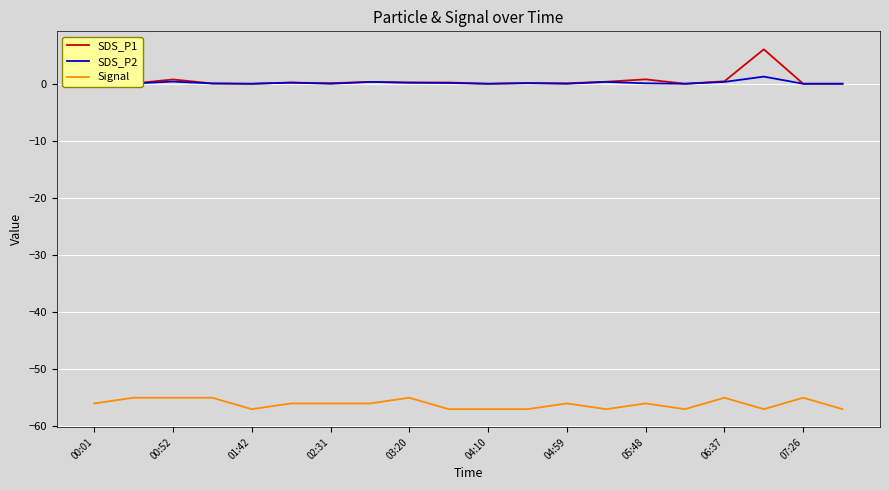

Is this an area chart (filled region under the line)?

No